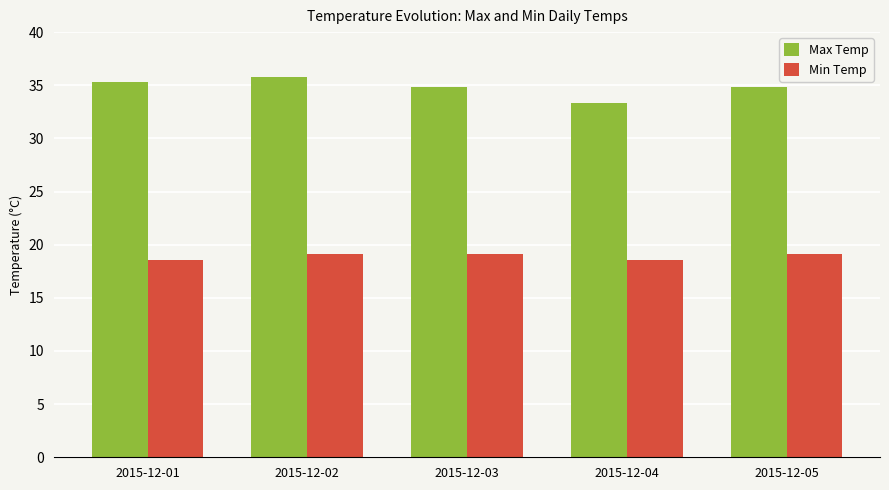

What is the minimum value for Max Temp?

33.3